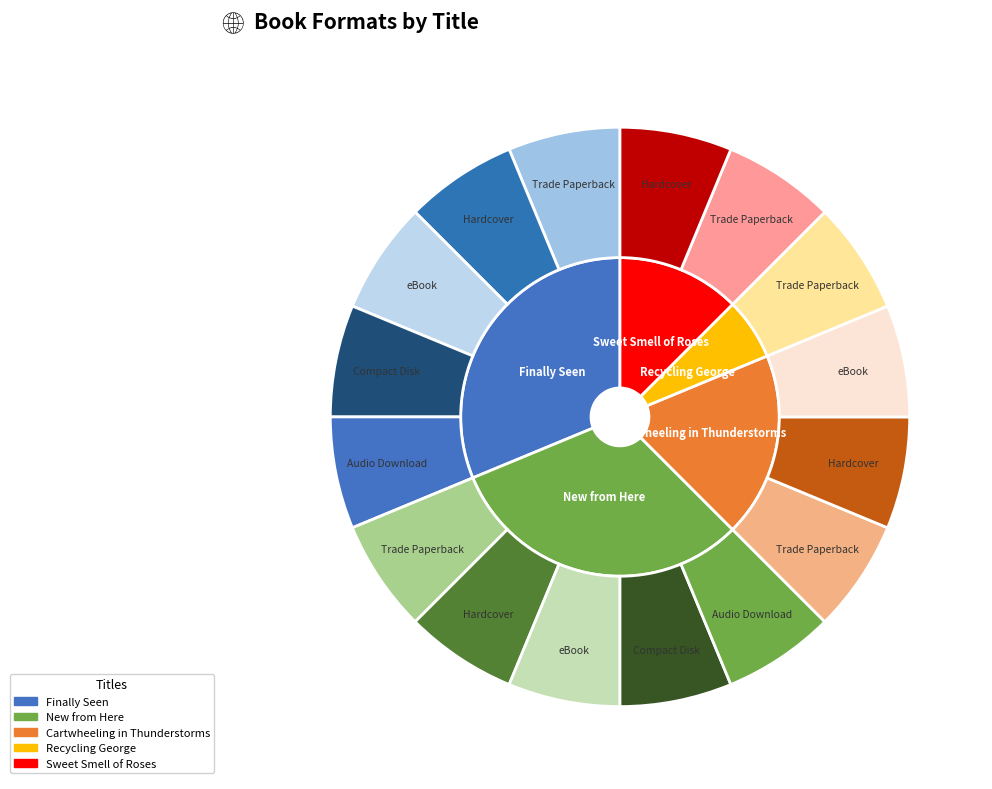

How many slices are in this pie chart?

5